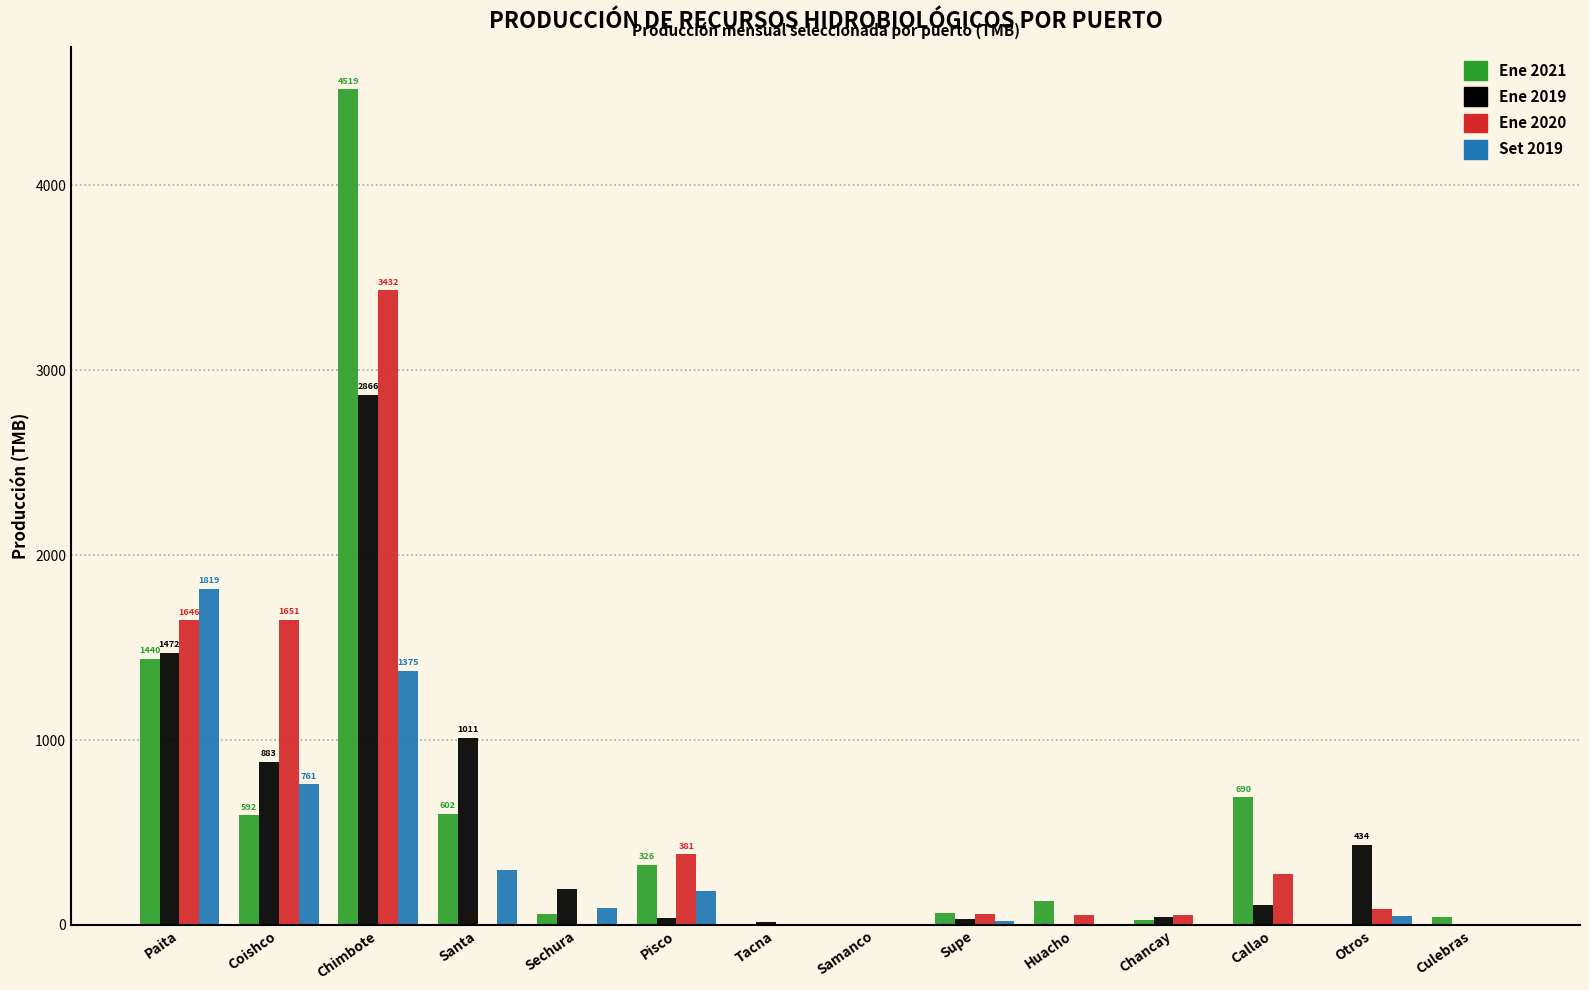

Are the bars horizontal?

No